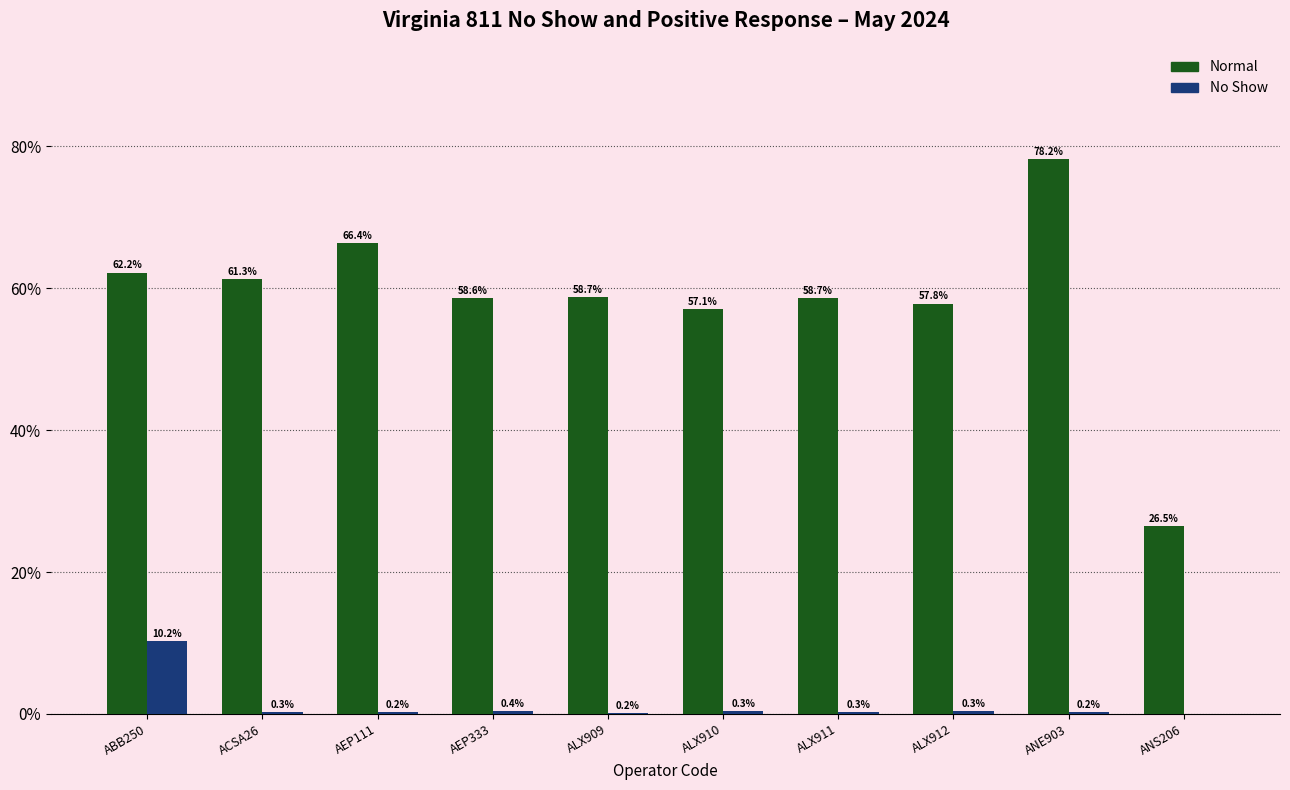

Which series has the largest total across all categories?

Normal